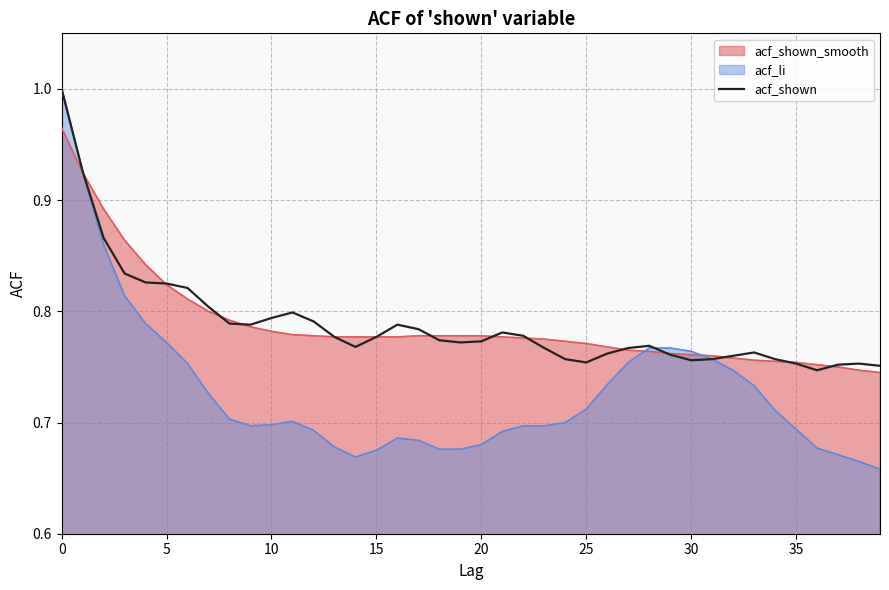

What is the difference between the maximum and second lowest values?

0.2